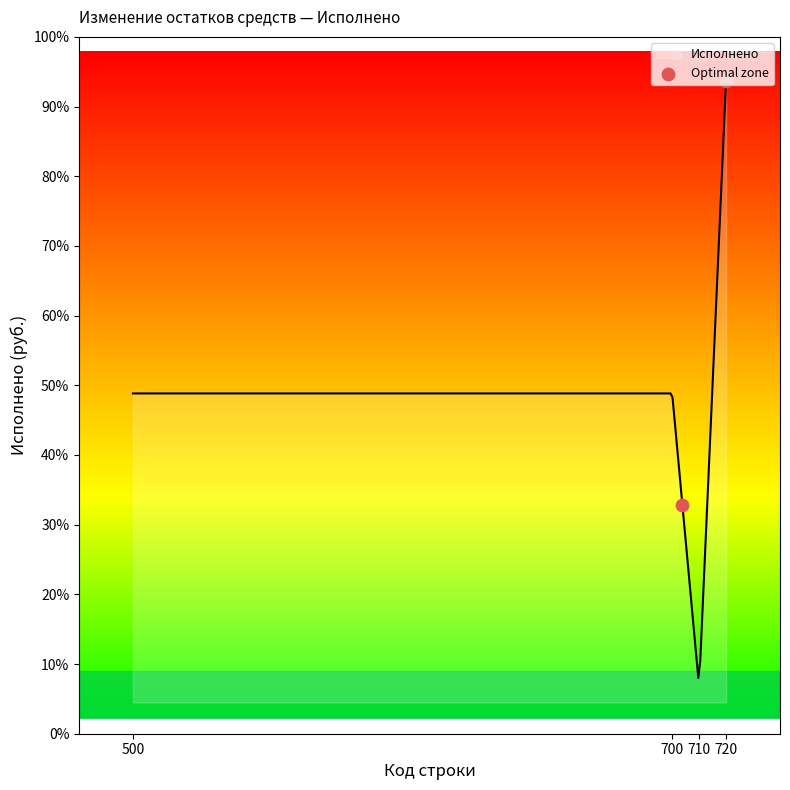

Between 500 and 700, which is larger?

700